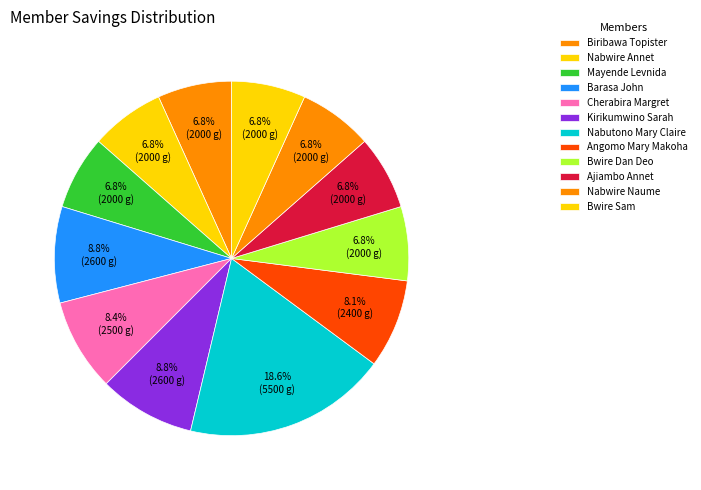

How many segments does this pie chart have?

12